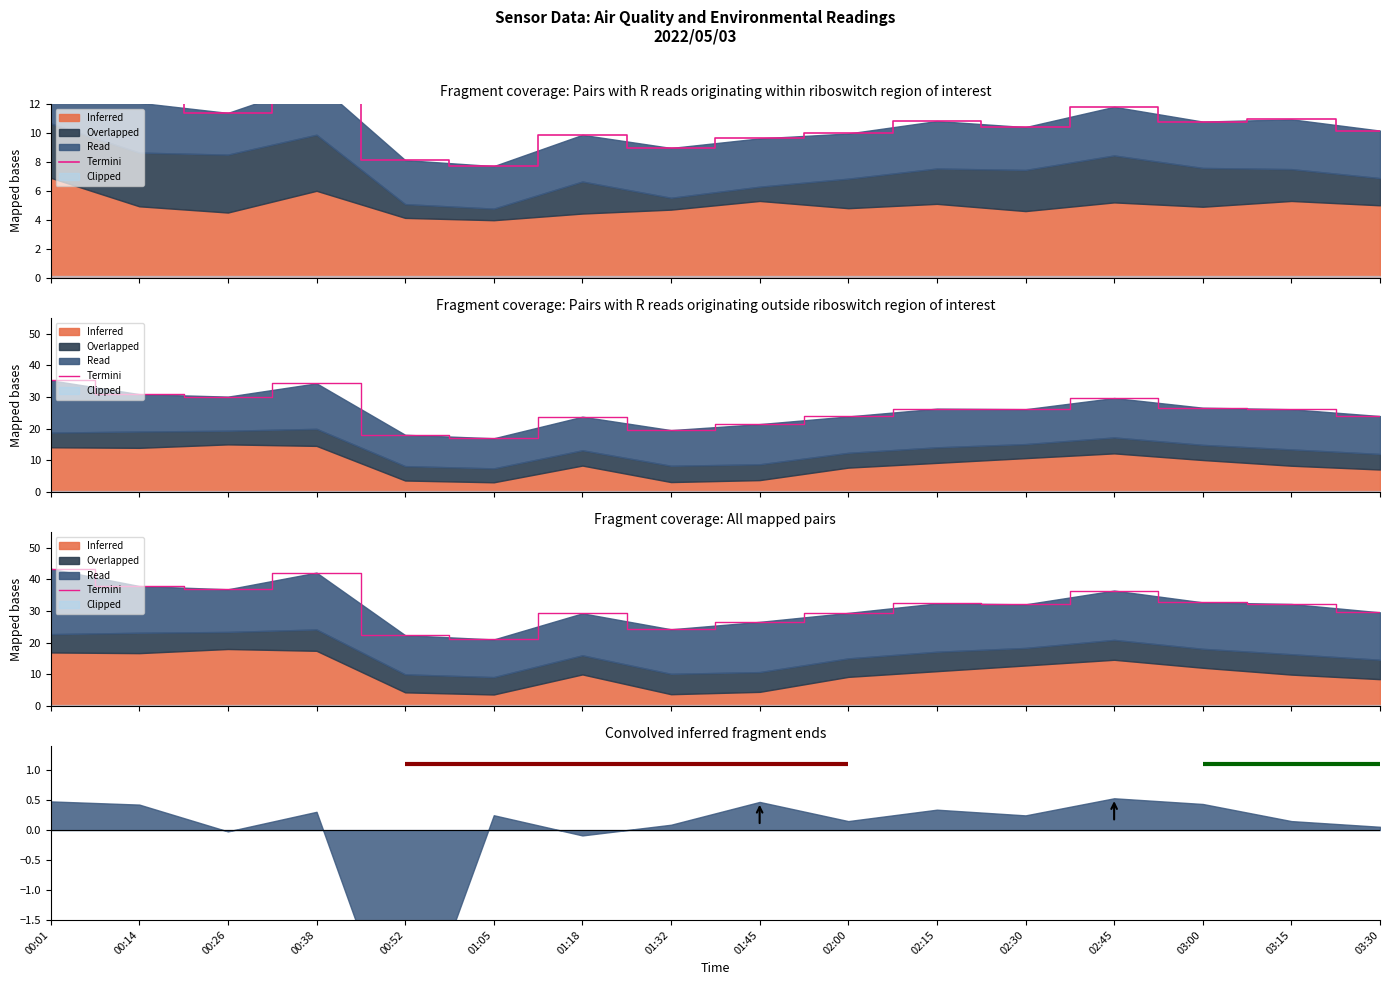

At which category does the data reach its first local peak?

00:38